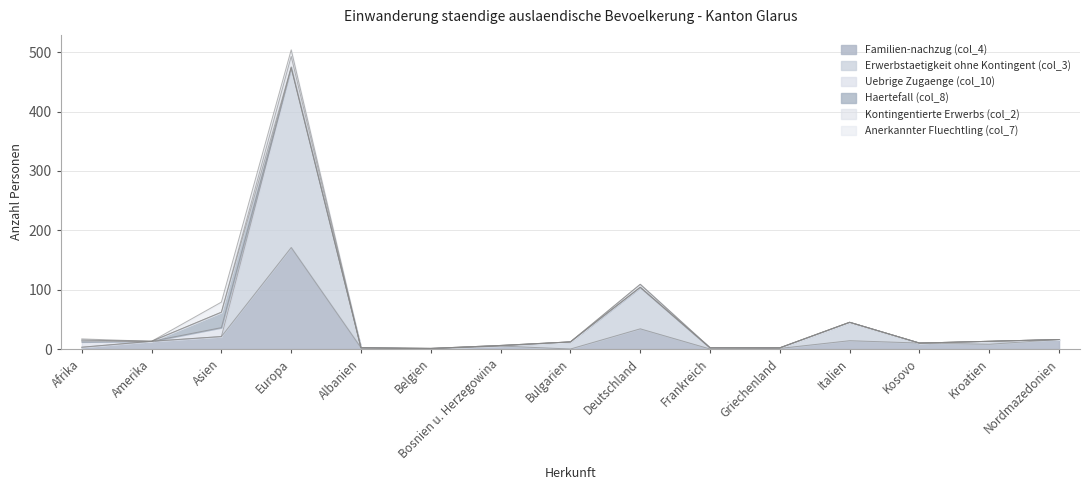

Which category has the highest value in the Familien-nachzug (col_4) series?

Europa